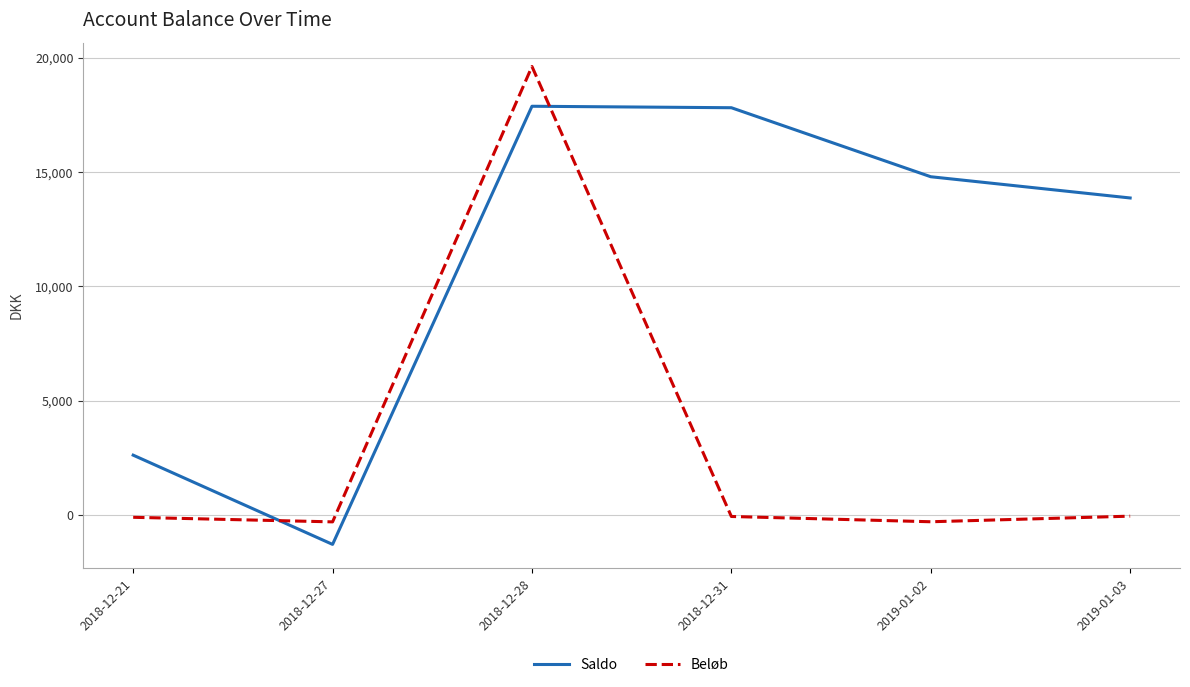

At 2019-01-03, list the series in order from smallest to largest.

Beløb, Saldo